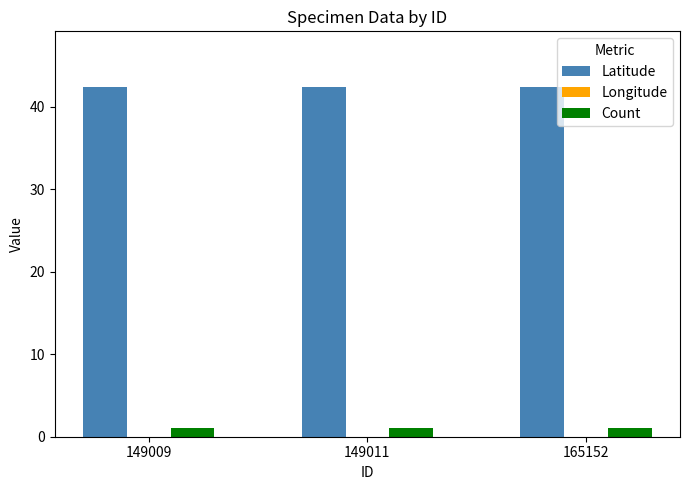

What is the total value across all series at 149009?

-48.5